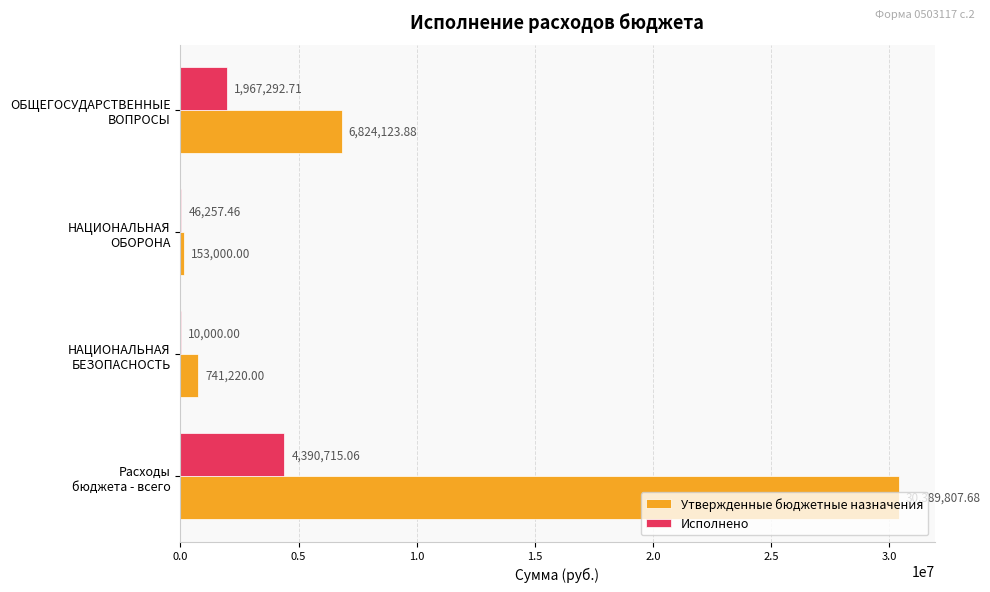

Which series has the largest total across all categories?

Утвержденные бюджетные назначения